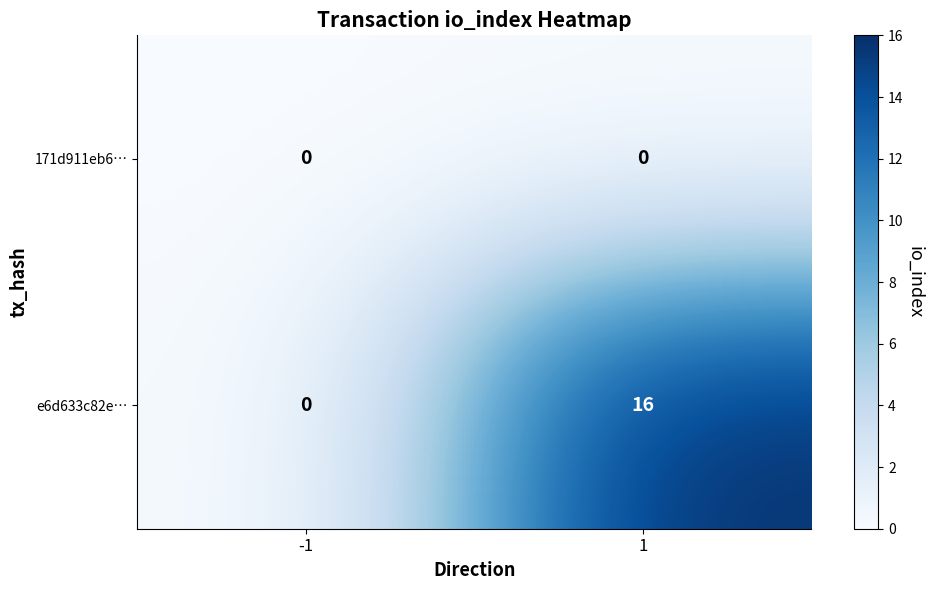

Which series has the widest spread of values?

e6d633c82e…